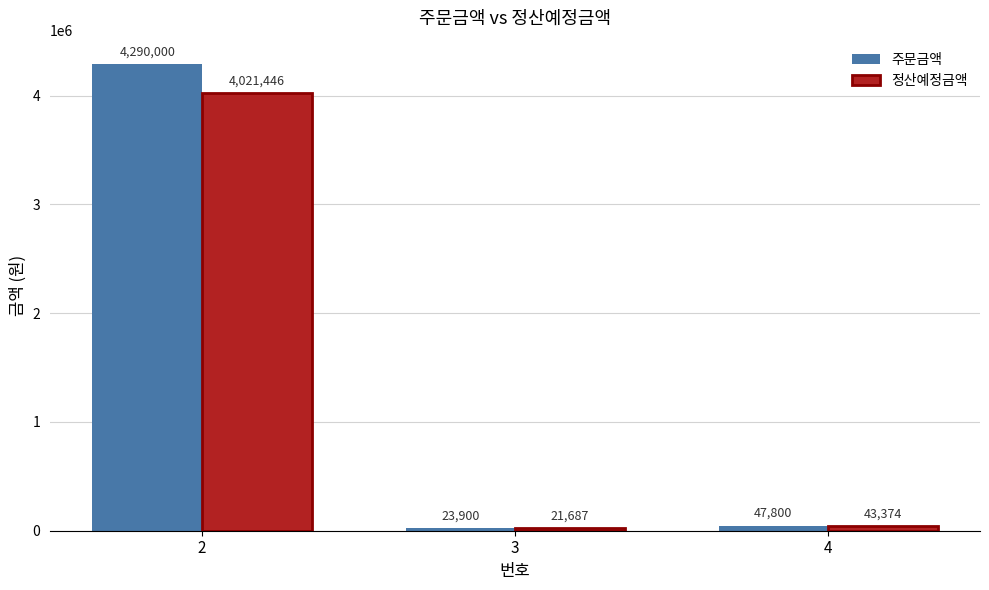

The 주문금액 series shows 4290000 at 2. True or false?

True